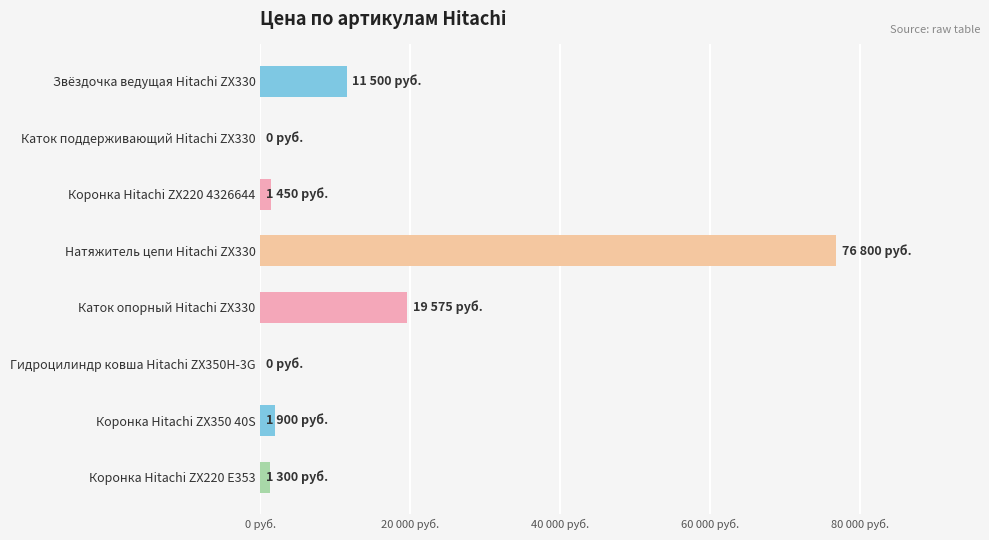

How many bars are there in total?

8